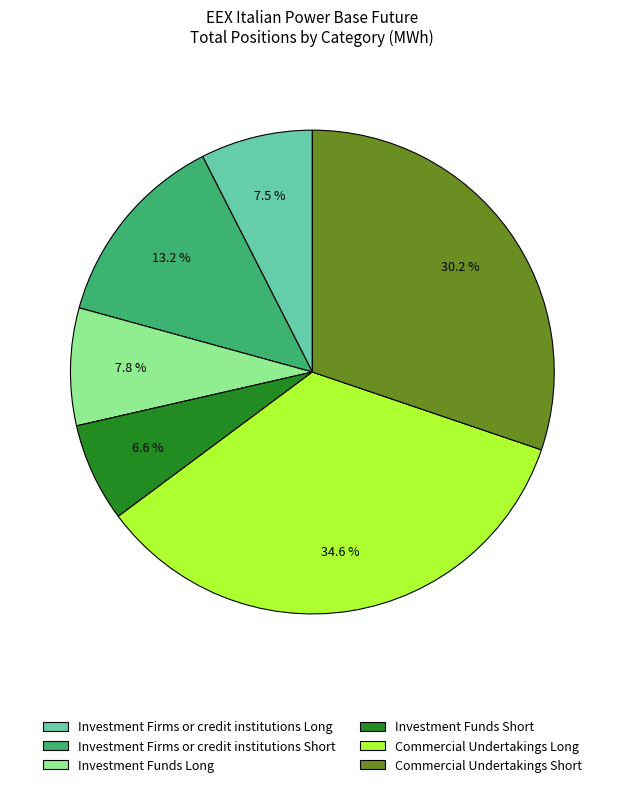

True or false: Commercial Undertakings Short accounts for 40% of the total.

False